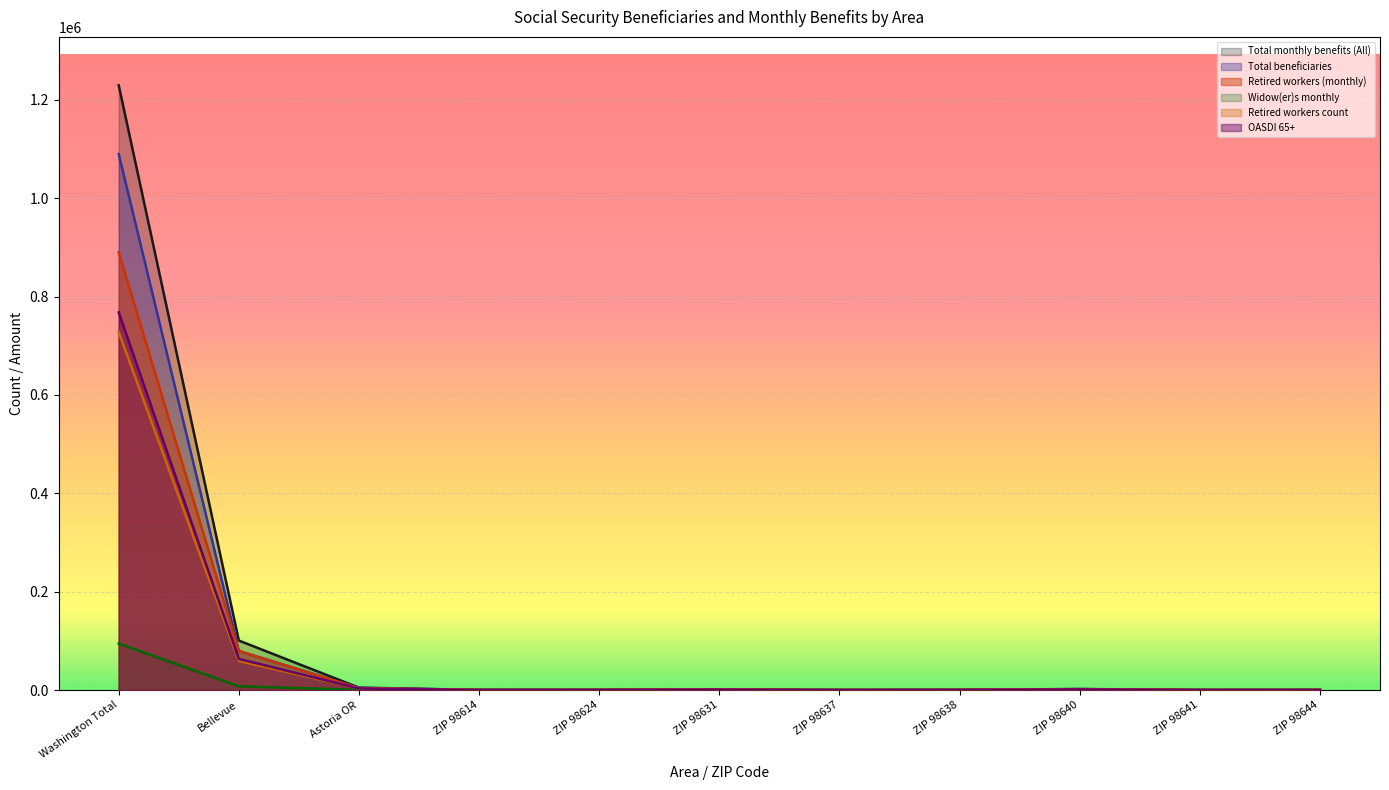

Reading left to right, extract all data points from this chart.

Total monthly benefits (All): Washington Total=1229800	Bellevue=100627	Astoria OR=4891	ZIP 98614=205	ZIP 98624=434	ZIP 98631=1302	ZIP 98637=60	ZIP 98638=424	ZIP 98640=2120	ZIP 98641=135	ZIP 98644=210
Total beneficiaries: Washington Total=1089887	Bellevue=79370	Astoria OR=4405	ZIP 98614=195	ZIP 98624=395	ZIP 98631=1185	ZIP 98637=60	ZIP 98638=365	ZIP 98640=1900	ZIP 98641=115	ZIP 98644=190
Retired workers (monthly): Washington Total=890170	Bellevue=79432	Astoria OR=3739	ZIP 98614=157	ZIP 98624=335	ZIP 98631=984	ZIP 98637=50	ZIP 98638=326	ZIP 98640=1600	ZIP 98641=128	ZIP 98644=161
Widow(er)s monthly: Washington Total=94566	Bellevue=7602	Astoria OR=366	ZIP 98614=21	ZIP 98624=34	ZIP 98631=83	ZIP 98637=6	ZIP 98638=48	ZIP 98640=148	ZIP 98641=4	ZIP 98644=22
Retired workers count: Washington Total=727956	Bellevue=59035	Astoria OR=3240	ZIP 98614=145	ZIP 98624=290	ZIP 98631=850	ZIP 98637=50	ZIP 98638=275	ZIP 98640=1385	ZIP 98641=105	ZIP 98644=140
OASDI 65+: Washington Total=768056	Bellevue=63365	Astoria OR=3255	ZIP 98614=155	ZIP 98624=280	ZIP 98631=870	ZIP 98637=45	ZIP 98638=270	ZIP 98640=1390	ZIP 98641=105	ZIP 98644=140